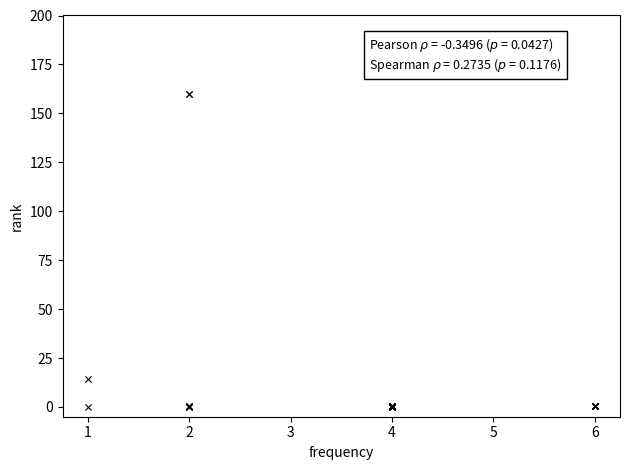

What Y value in the scatter plot is closest to 80?

14.1